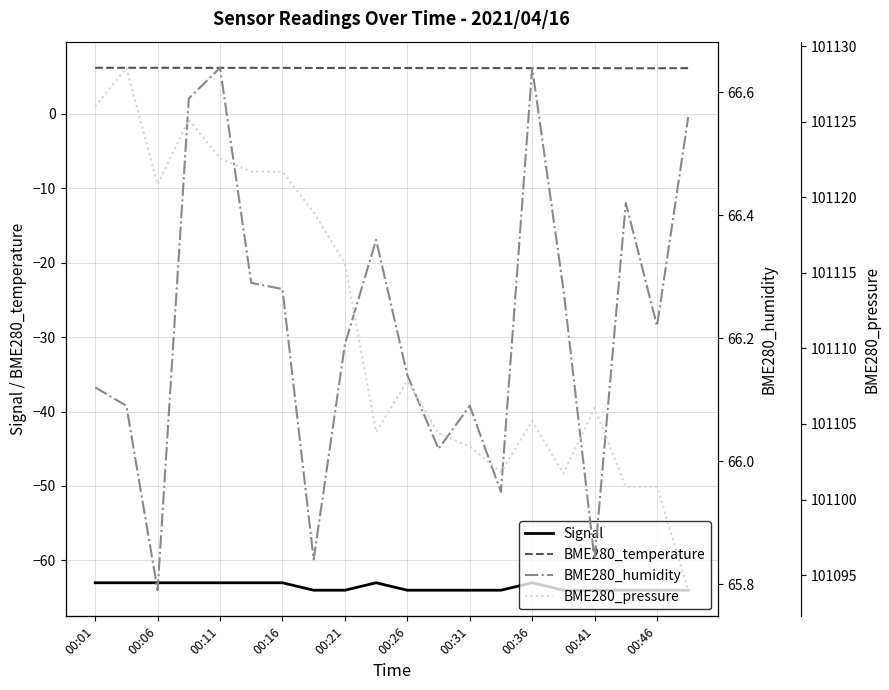

The Signal series shows -64.0 at 00:31. True or false?

True